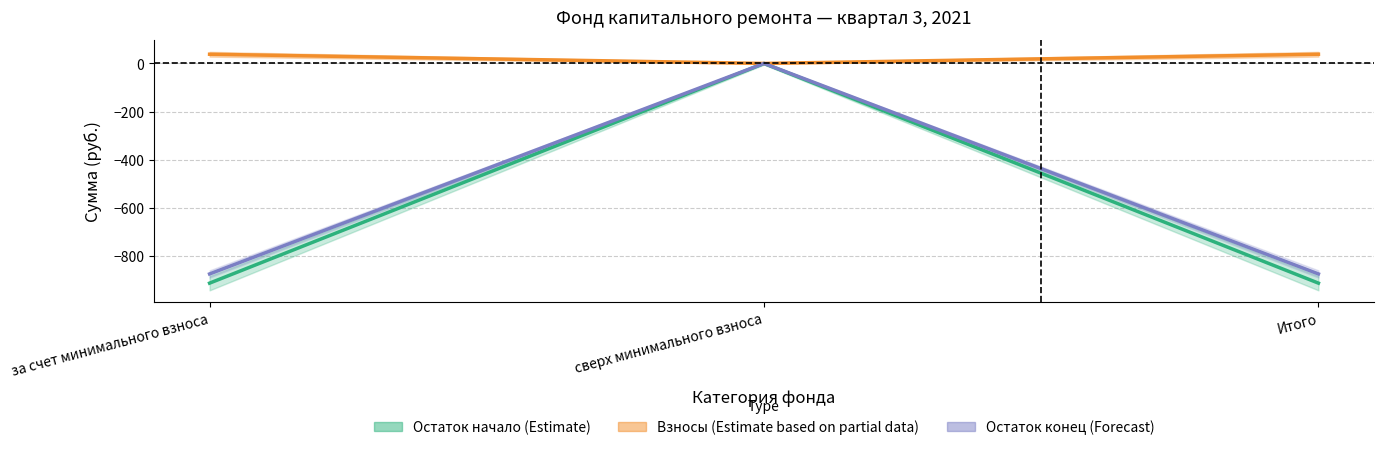

Does the chart display data point markers on the line(s)?

No